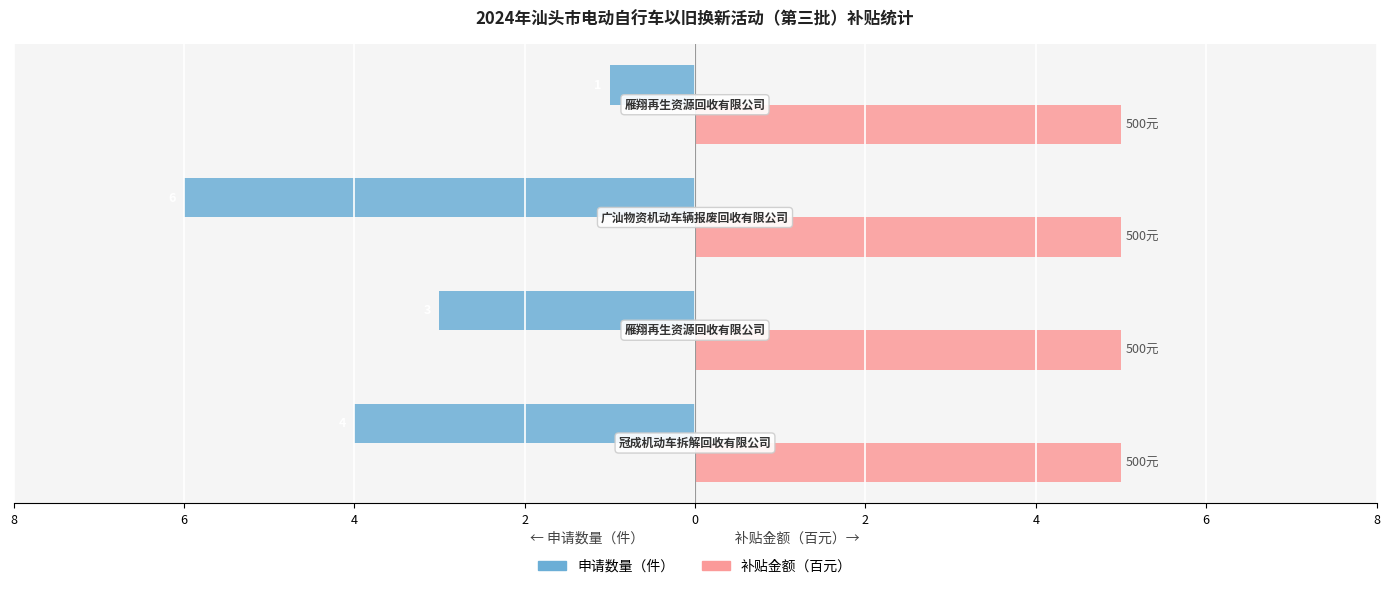

What are all the series names shown in the legend?

申请数量（件）, 补贴金额（百元）